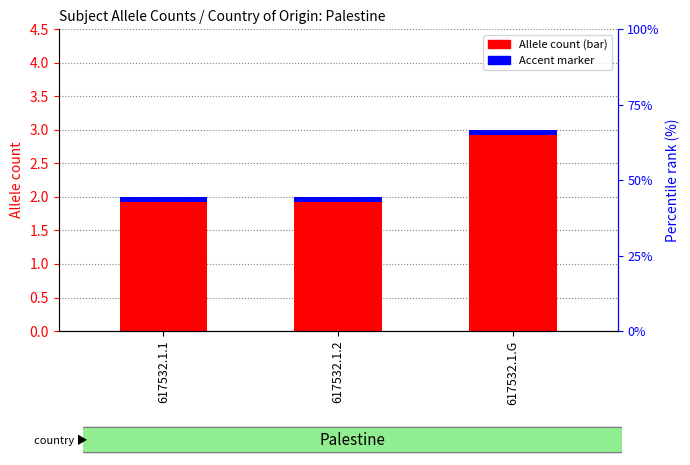

What is the average value?

2